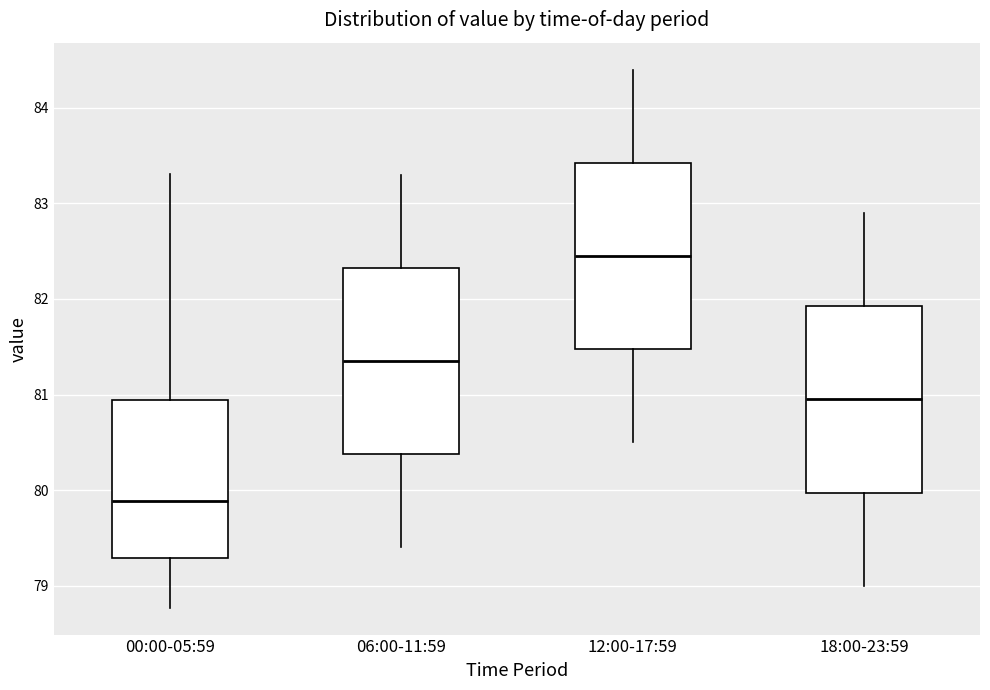

Reading left to right, transcribe this box plot: for each box, give where its median line is, the range the box spans, and where its two whiskers end, as read against the y-axis. The values are not printed on the chart, so give them approximately, as read against the axis.

00:00-05:59: median 79.9, box 79.3 to 80.9, whiskers 78.8 to 83.3
06:00-11:59: median 81.4, box 80.4 to 82.3, whiskers 79.4 to 83.3
12:00-17:59: median 82.5, box 81.5 to 83.4, whiskers 80.5 to 84.4
18:00-23:59: median 81.0, box 80.0 to 81.9, whiskers 79.0 to 82.9